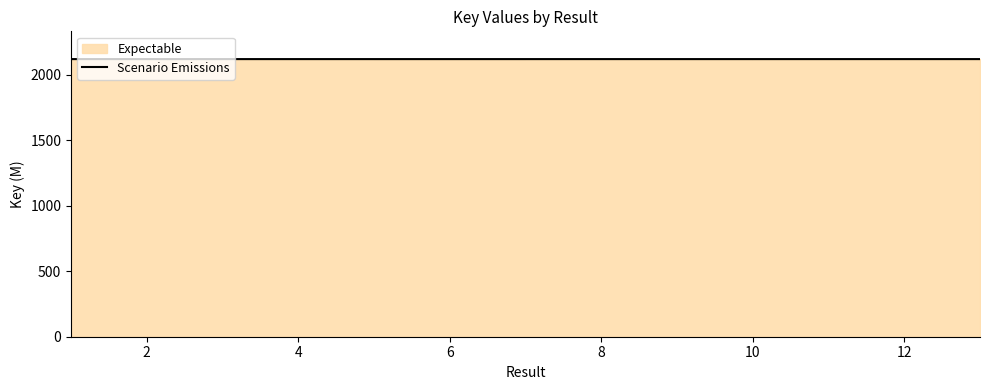

What is the value of the 6th point from the left?

2117.9